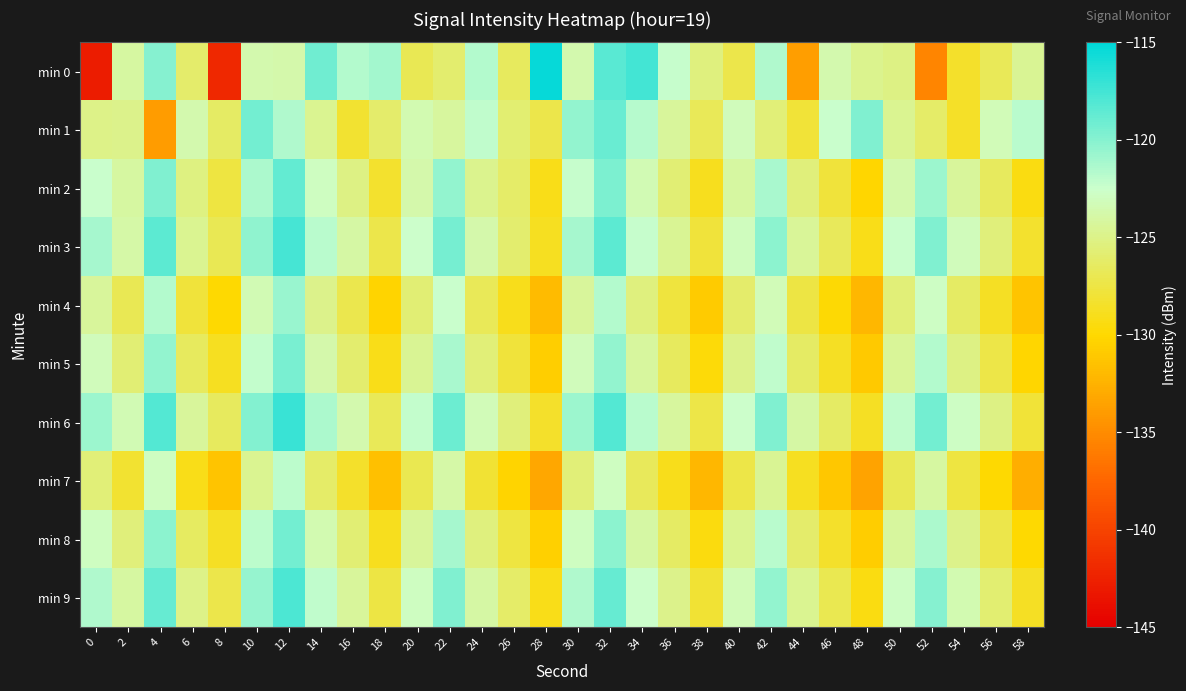

Reading left to right, transcribe all the data shown in this chart.

min 0: 0=-142.8	2=-124.0	4=-119.9	6=-126.0	8=-142.0	10=-123.6	12=-123.8	14=-119.1	16=-121.6	18=-121.1	20=-126.9	22=-125.9	24=-121.6	26=-126.5	28=-115.3	30=-123.6	32=-118.3	34=-117.5	36=-122.3	38=-125.4	40=-127.3	42=-121.5	44=-133.8	46=-123.6	48=-124.8	50=-125.1	52=-135.4	54=-128.5	56=-126.8	58=-124.6
min 1: 0=-125.1	2=-124.9	4=-133.9	6=-123.6	8=-126.3	10=-119.3	12=-121.5	14=-124.7	16=-128.2	18=-126.0	20=-123.5	22=-124.2	24=-122.1	26=-125.8	28=-127.3	30=-120.5	32=-118.9	34=-121.7	36=-124.3	38=-126.8	40=-123.1	42=-125.6	44=-127.9	46=-122.4	48=-119.8	50=-124.7	52=-126.2	54=-128.5	56=-123.3	58=-121.9
min 2: 0=-122.5	2=-124.1	4=-119.8	6=-125.3	8=-127.6	10=-121.4	12=-118.7	14=-122.9	16=-125.1	18=-128.3	20=-123.7	22=-120.5	24=-124.8	26=-126.2	28=-129.1	30=-122.3	32=-119.6	34=-123.4	36=-125.7	38=-128.9	40=-124.1	42=-121.3	44=-125.5	46=-127.8	48=-130.2	50=-123.6	52=-120.8	54=-124.3	56=-126.6	58=-129.4
min 3: 0=-121.2	2=-123.8	4=-118.5	6=-124.7	8=-126.9	10=-120.3	12=-117.6	14=-121.8	16=-124.0	18=-127.2	20=-122.6	22=-119.4	24=-123.7	26=-125.9	28=-128.8	30=-121.2	32=-118.5	34=-122.3	36=-124.6	38=-127.8	40=-123.0	42=-120.2	44=-124.4	46=-126.7	48=-129.1	50=-122.5	52=-119.7	54=-123.2	56=-125.5	58=-128.3
min 4: 0=-124.3	2=-126.9	4=-121.6	6=-127.8	8=-130.0	10=-123.4	12=-120.7	14=-124.9	16=-127.1	18=-130.3	20=-125.7	22=-122.5	24=-126.8	26=-129.0	28=-131.9	30=-124.3	32=-121.6	34=-125.4	36=-127.7	38=-130.9	40=-126.1	42=-123.3	44=-127.5	46=-129.8	48=-132.2	50=-125.6	52=-122.8	54=-126.3	56=-128.6	58=-131.4
min 5: 0=-123.1	2=-125.7	4=-120.4	6=-126.6	8=-128.8	10=-122.2	12=-119.5	14=-123.7	16=-125.9	18=-129.1	20=-124.5	22=-121.3	24=-125.6	26=-127.8	28=-130.7	30=-123.1	32=-120.4	34=-124.2	36=-126.5	38=-129.7	40=-124.9	42=-122.1	44=-126.3	46=-128.6	48=-131.0	50=-124.4	52=-121.6	54=-125.1	56=-127.4	58=-130.2
min 6: 0=-120.8	2=-123.4	4=-118.1	6=-124.3	8=-126.5	10=-119.9	12=-117.2	14=-121.4	16=-123.6	18=-126.8	20=-122.2	22=-119.0	24=-123.3	26=-125.5	28=-128.4	30=-120.8	32=-118.1	34=-121.9	36=-124.2	38=-127.4	40=-122.6	42=-119.8	44=-124.0	46=-126.3	48=-128.7	50=-122.1	52=-119.3	54=-122.8	56=-125.1	58=-127.9
min 7: 0=-125.6	2=-128.2	4=-122.9	6=-129.1	8=-131.3	10=-124.7	12=-122.0	14=-126.2	16=-128.4	18=-131.6	20=-127.0	22=-123.8	24=-128.1	26=-130.3	28=-133.2	30=-125.6	32=-122.9	34=-126.7	36=-129.0	38=-132.2	40=-127.4	42=-124.6	44=-128.8	46=-131.1	48=-133.5	50=-126.9	52=-124.1	54=-127.6	56=-129.9	58=-132.7
min 8: 0=-122.9	2=-125.5	4=-120.2	6=-126.4	8=-128.6	10=-122.0	12=-119.3	14=-123.5	16=-125.7	18=-128.9	20=-124.3	22=-121.1	24=-125.4	26=-127.6	28=-130.5	30=-122.9	32=-120.2	34=-124.0	36=-126.3	38=-129.5	40=-124.7	42=-121.9	44=-126.1	46=-128.4	48=-130.8	50=-124.2	52=-121.4	54=-124.9	56=-127.2	58=-130.0
min 9: 0=-121.5	2=-124.1	4=-118.8	6=-125.0	8=-127.2	10=-120.6	12=-117.9	14=-122.1	16=-124.3	18=-127.5	20=-122.9	22=-119.7	24=-124.0	26=-126.2	28=-129.1	30=-121.5	32=-118.8	34=-122.6	36=-124.9	38=-128.1	40=-123.3	42=-120.5	44=-124.7	46=-127.0	48=-129.4	50=-122.8	52=-120.0	54=-123.5	56=-125.8	58=-128.6